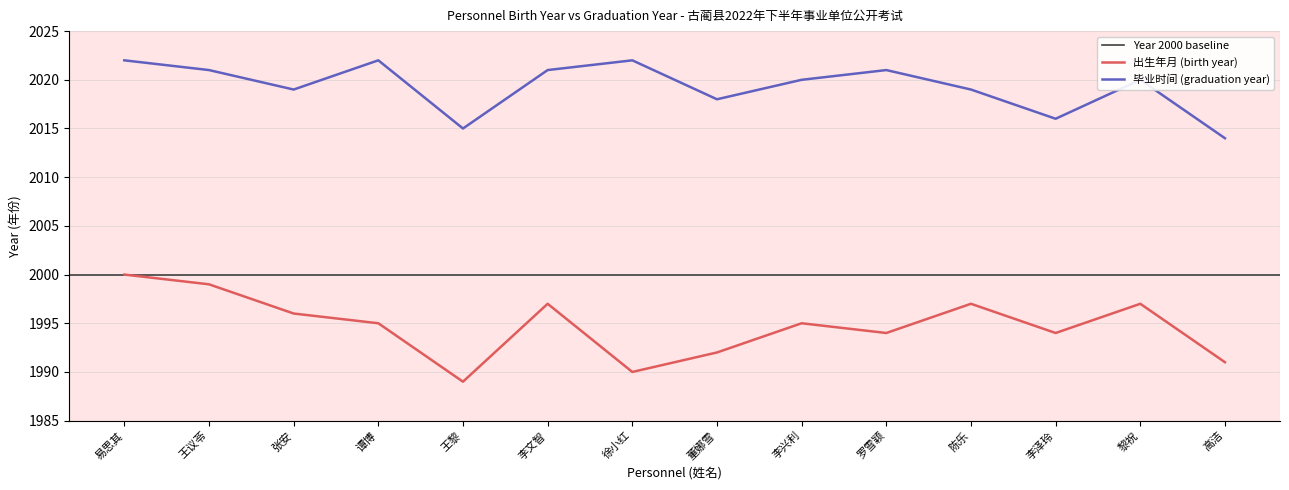

True or false: 毕业时间 (graduation year) and 出生年月 (birth year) intersect in this chart.

False